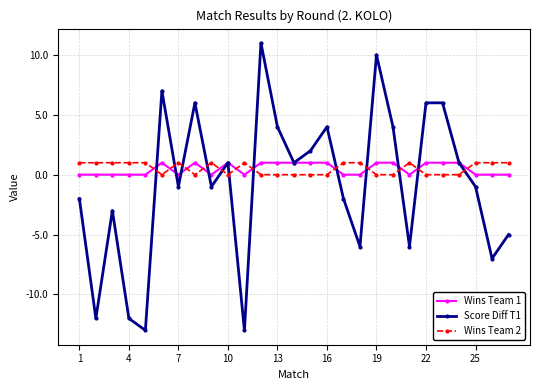

What is the maximum value shown in the chart?

11